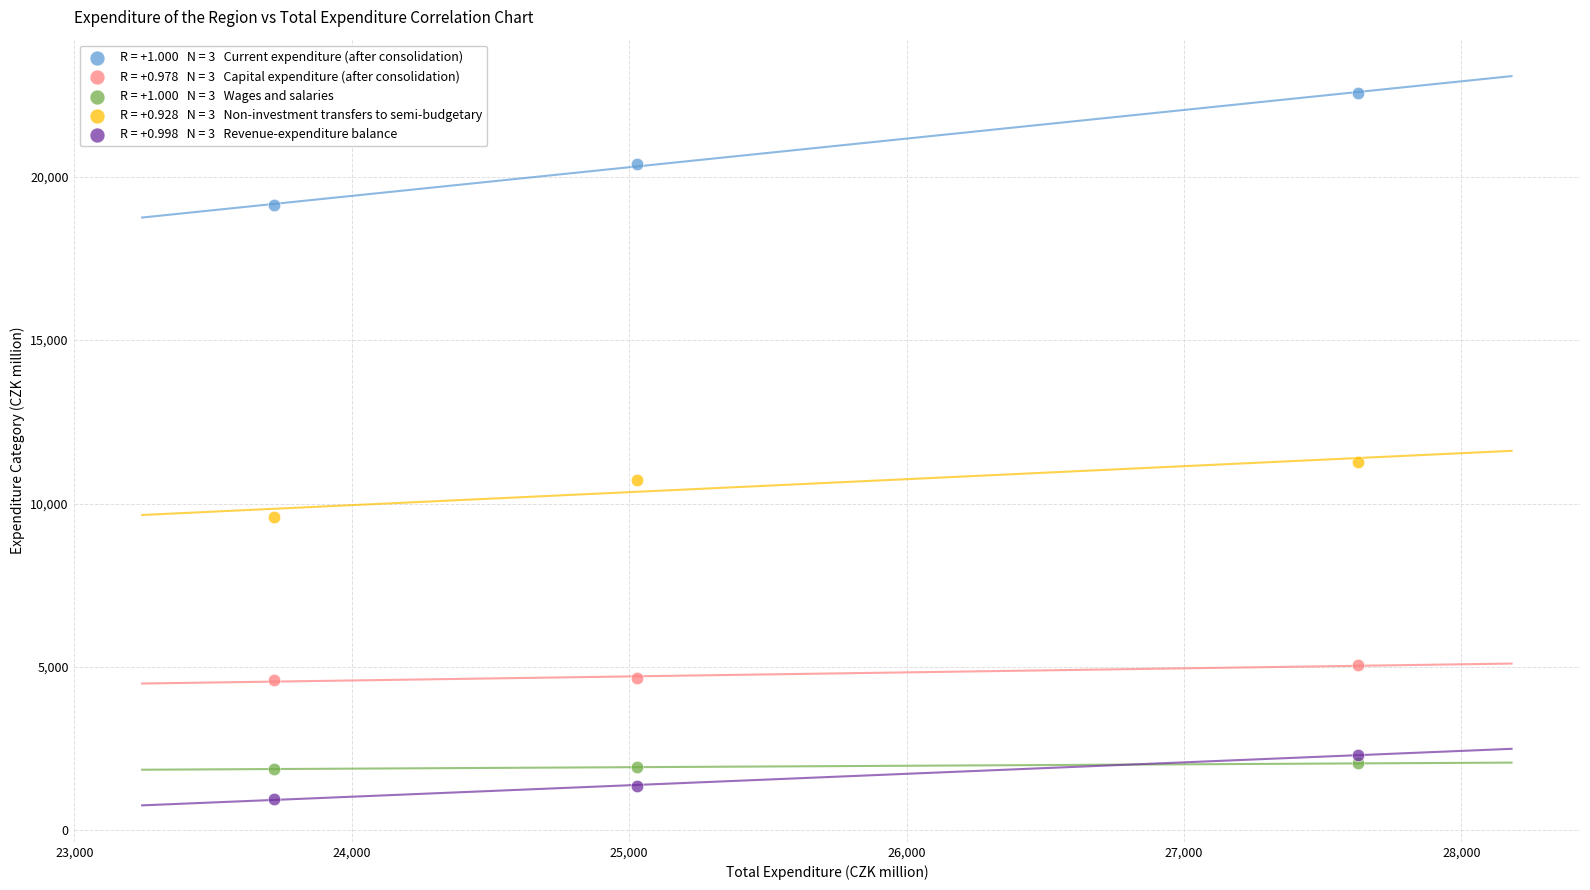

Across all data points, what is the range of Y values (max minus min)?

21605.5